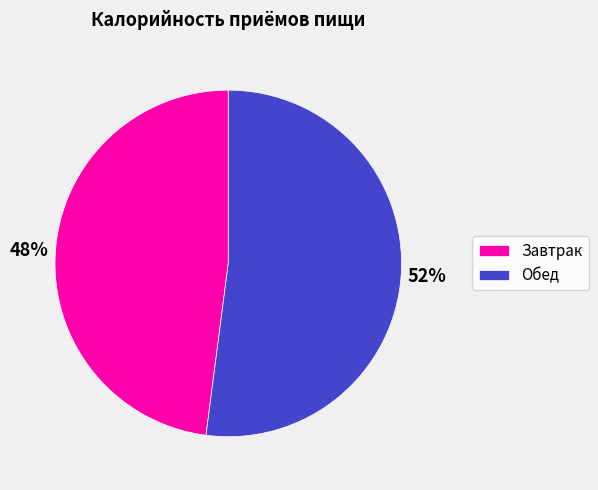

Is there any slice that represents more than half of the pie?

Yes